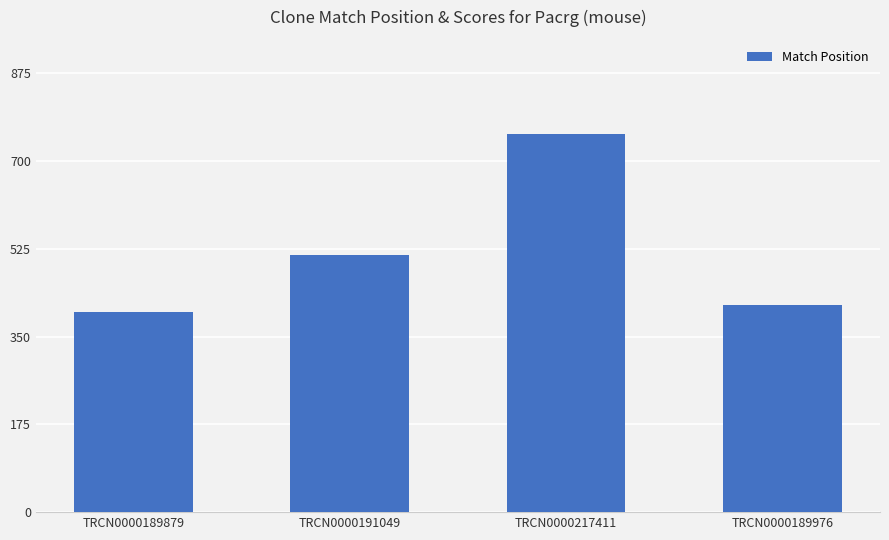

What is the change in value from TRCN0000217411 to TRCN0000189976?

-340